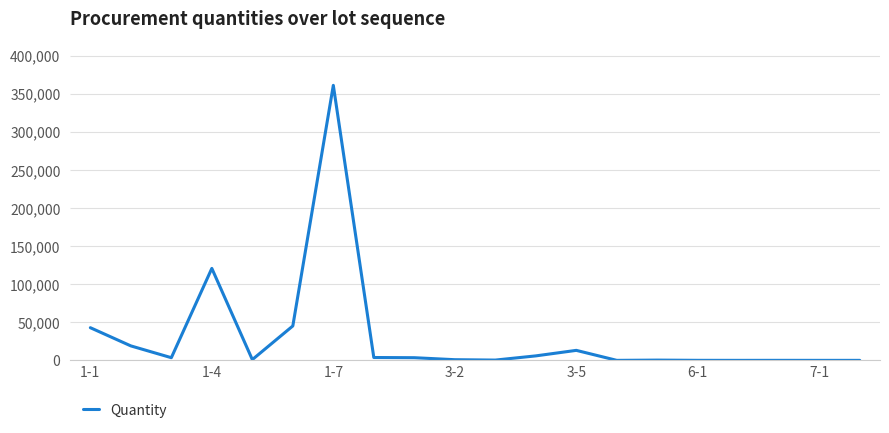

What is the greatest value displayed?

361200